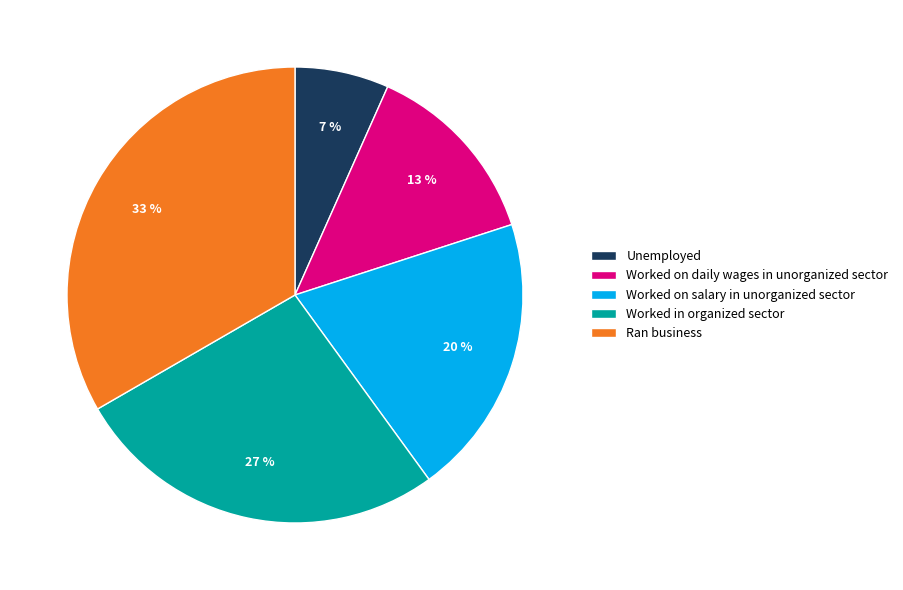

How many segments does this pie chart have?

5